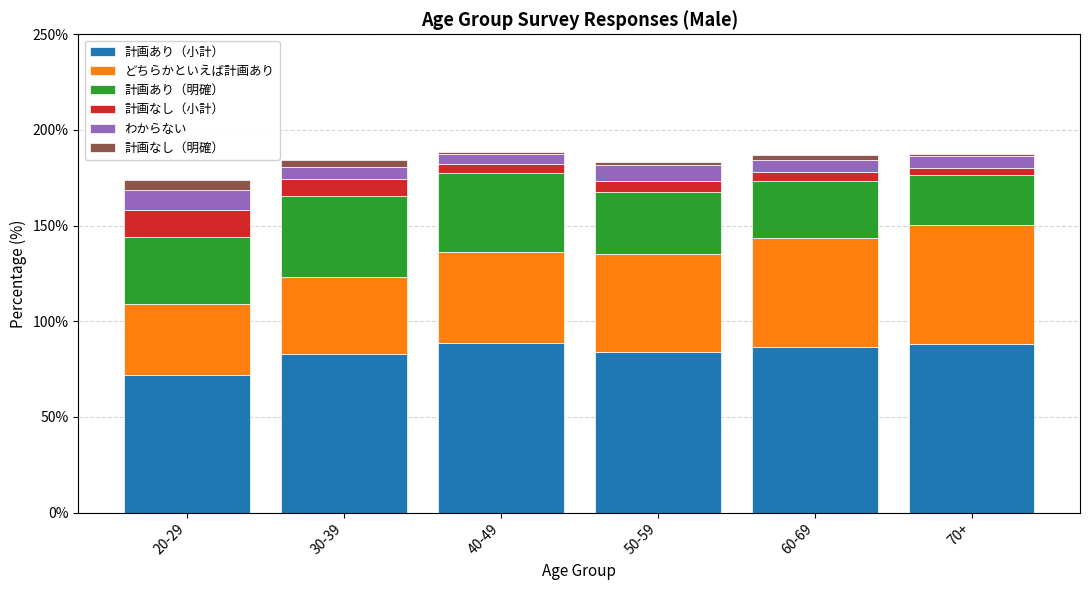

At which label does 計画あり（小計） first exceed 86?

40-49